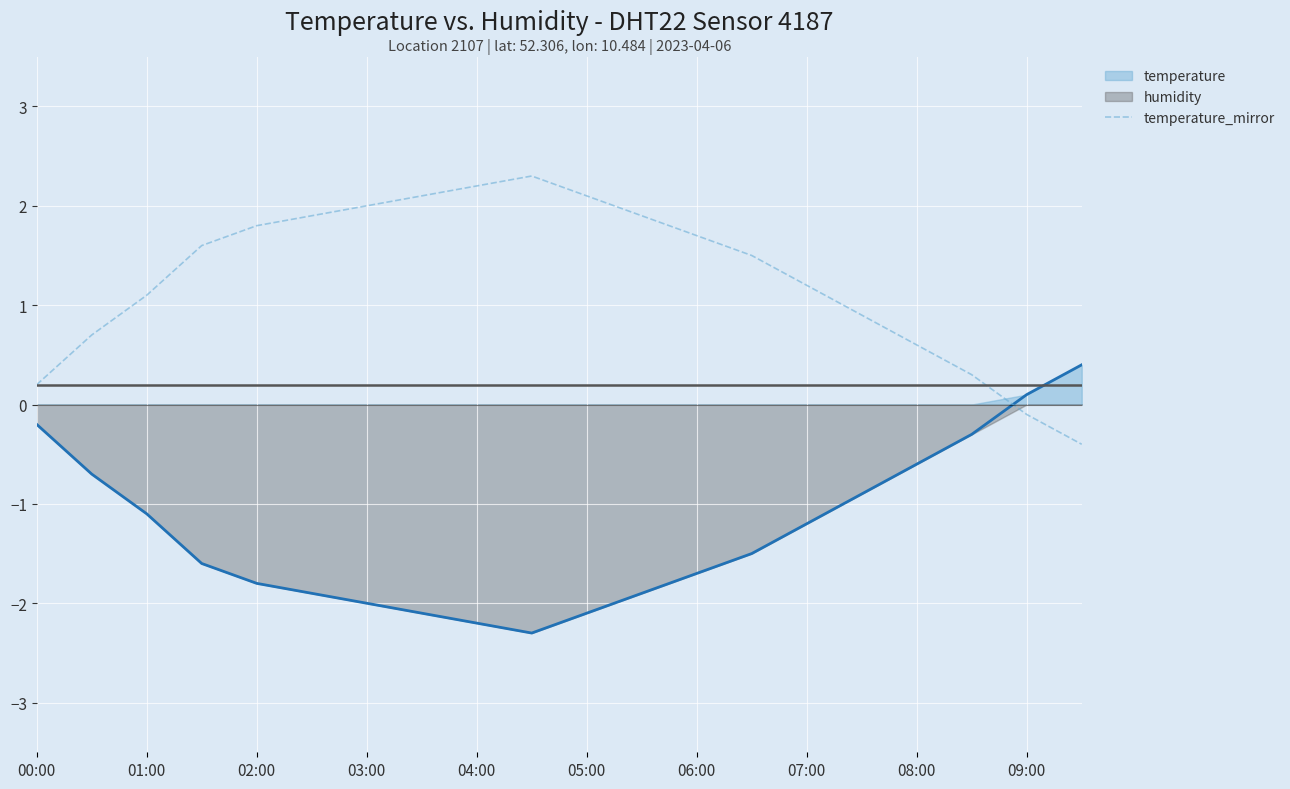

True or false: humidity and temperature_mirror intersect in this chart.

True